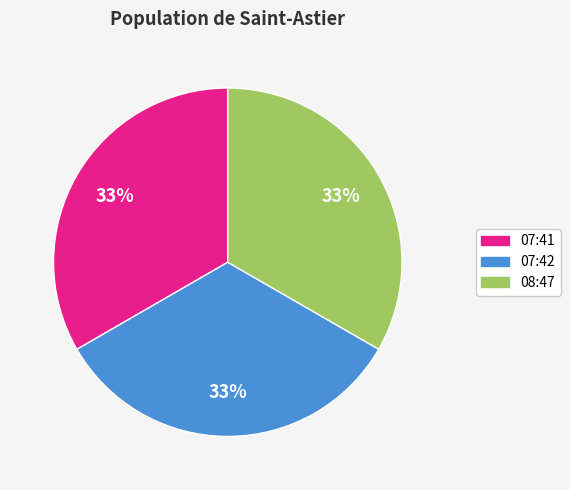

To the nearest percent, what is the average slice percentage?

33%